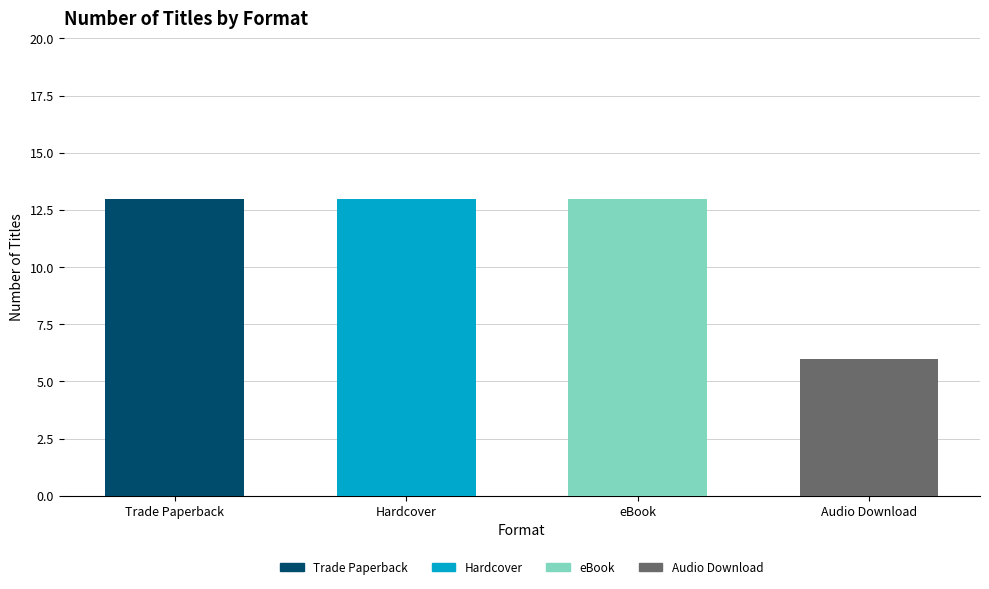

What is the greatest value displayed?

13